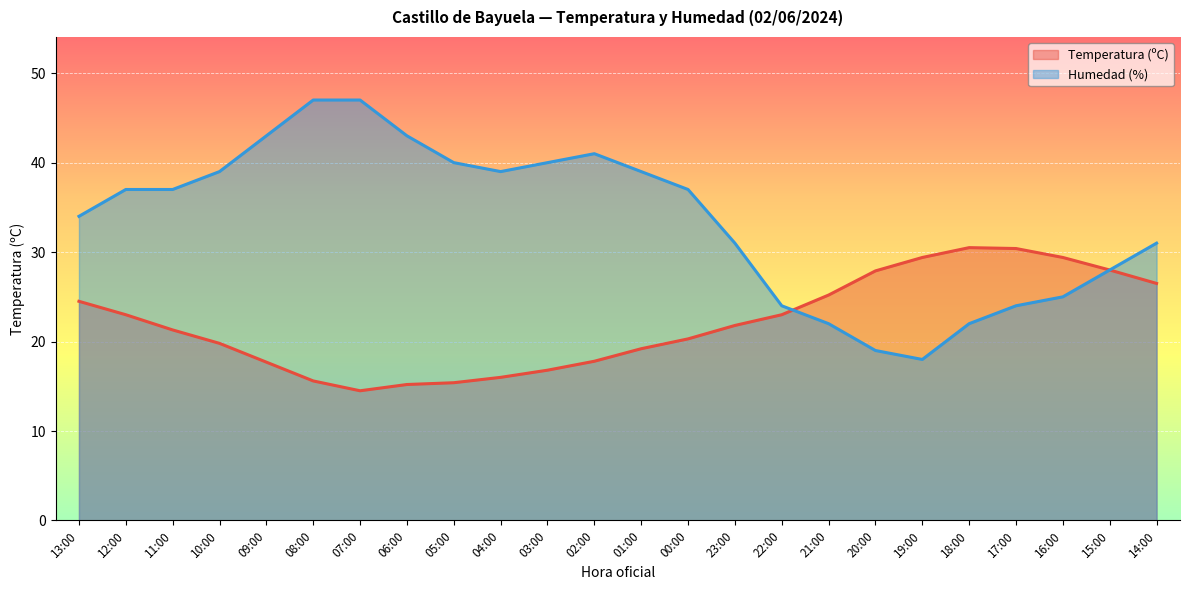

Between 12:00 and 18:00, which series saw the biggest shift?

Humedad (%)